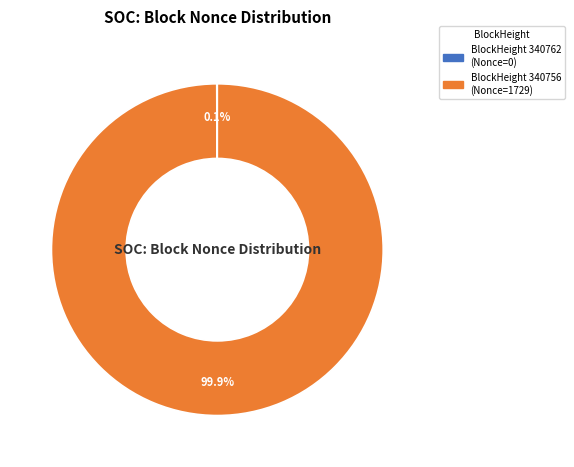

Does any single category account for the majority?

Yes